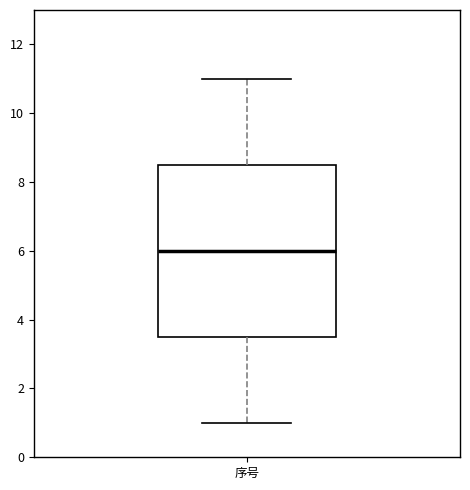

Read this box plot against the y-axis: the position of the median line, the range covered by the box, and the ends of both whiskers. The values are not printed on the chart, so give them approximately, as read against the axis.

median 6.0, box 3.6 to 8.6, whiskers 1.0 to 11.0